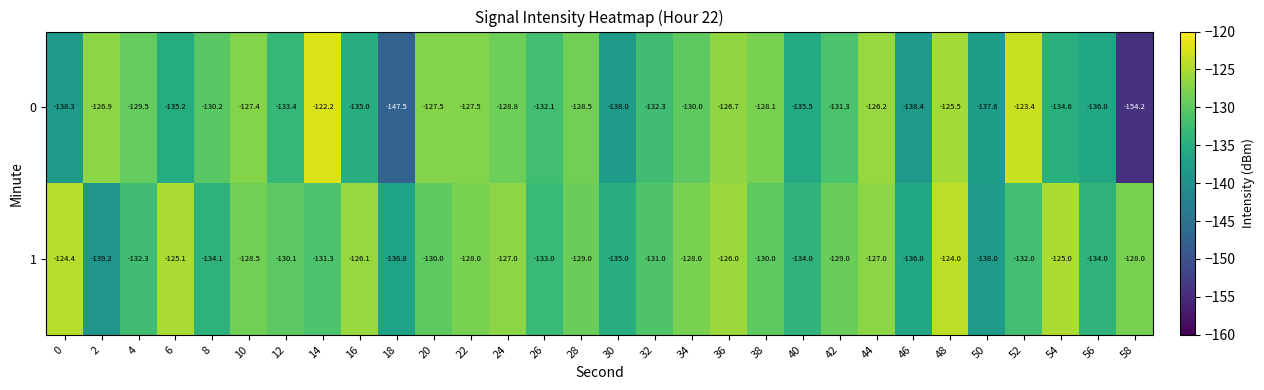

Is it true that 0 equals -127.5 at 22?

True